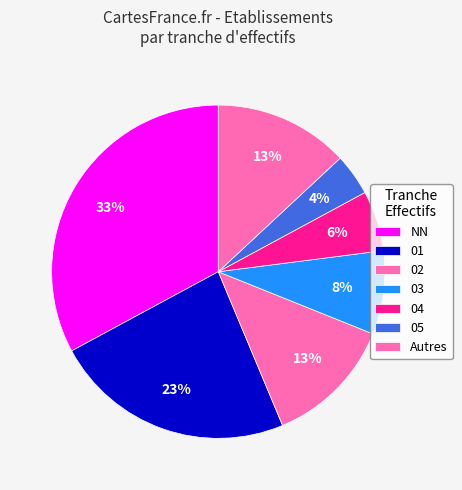

Is it true that 01 is 13% of the pie?

False